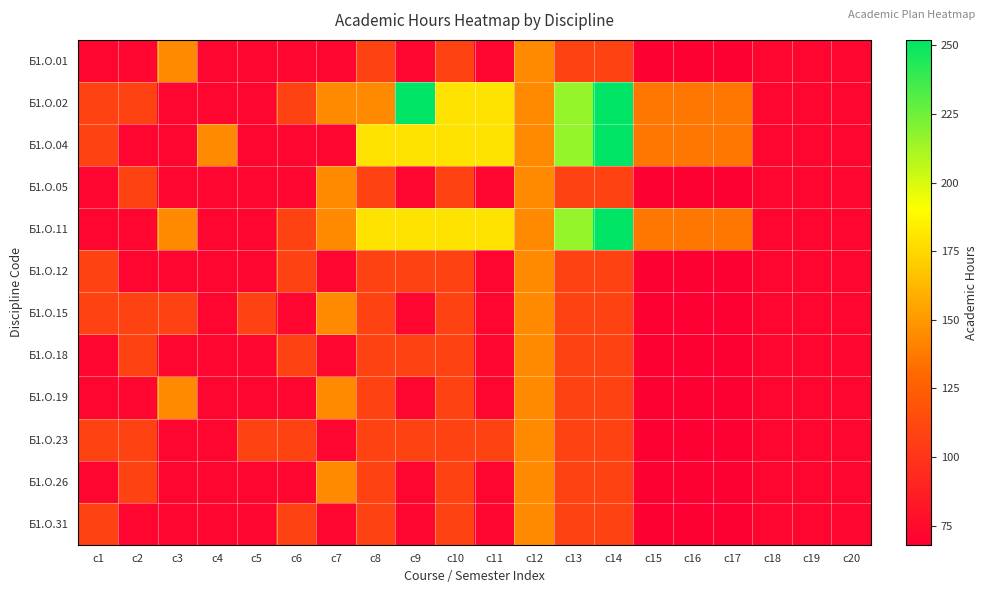

At which category does the chart reach its minimum across all series?

c15